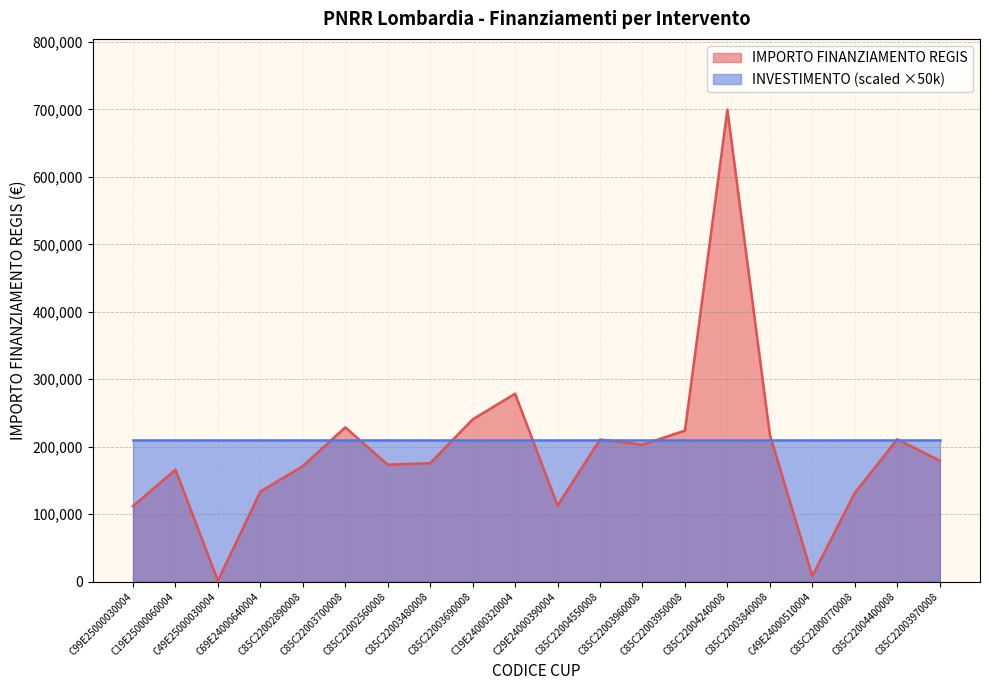

How many points are higher than both their immediate neighbors (excluding endpoints)?

6